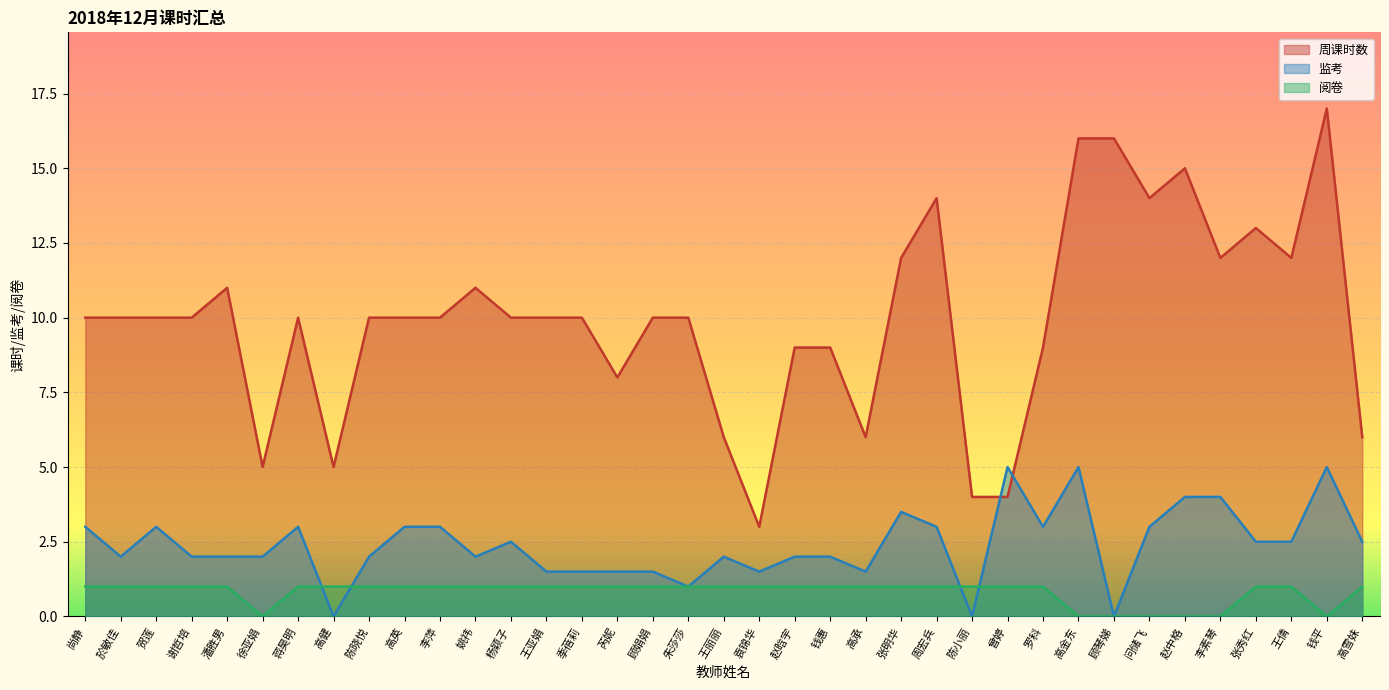

Rank the series by their average value, from lowest to highest.

阅卷, 监考, 周课时数